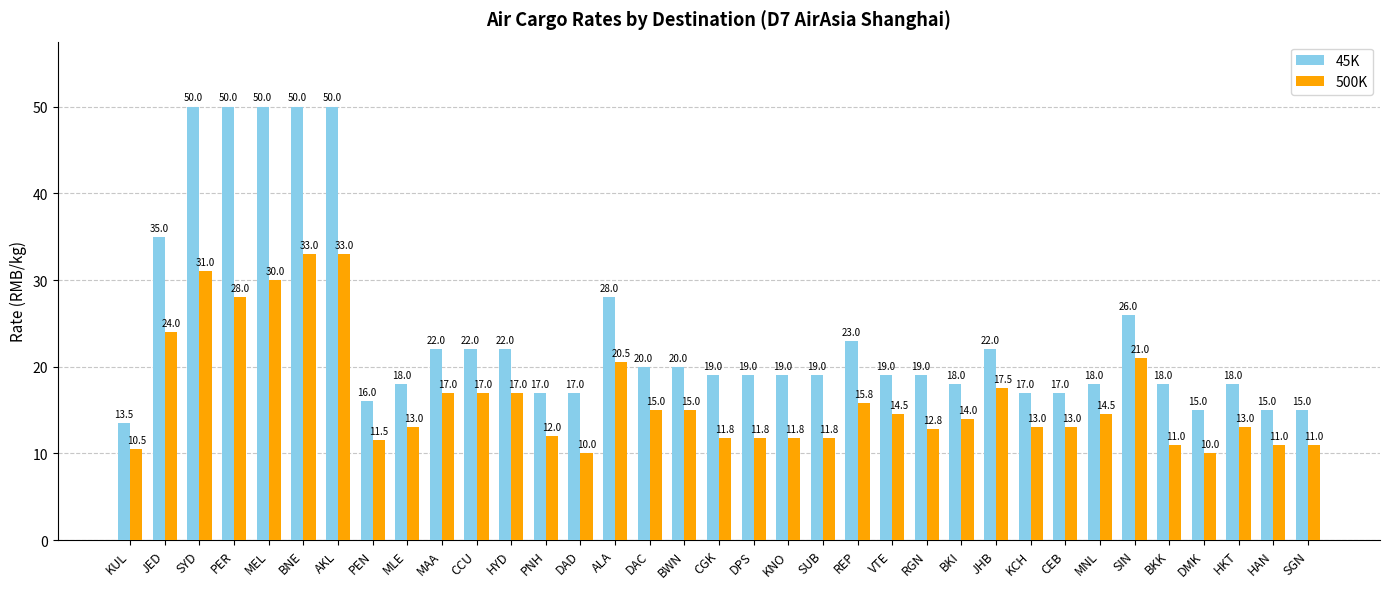

How many bars are there in each group?

2